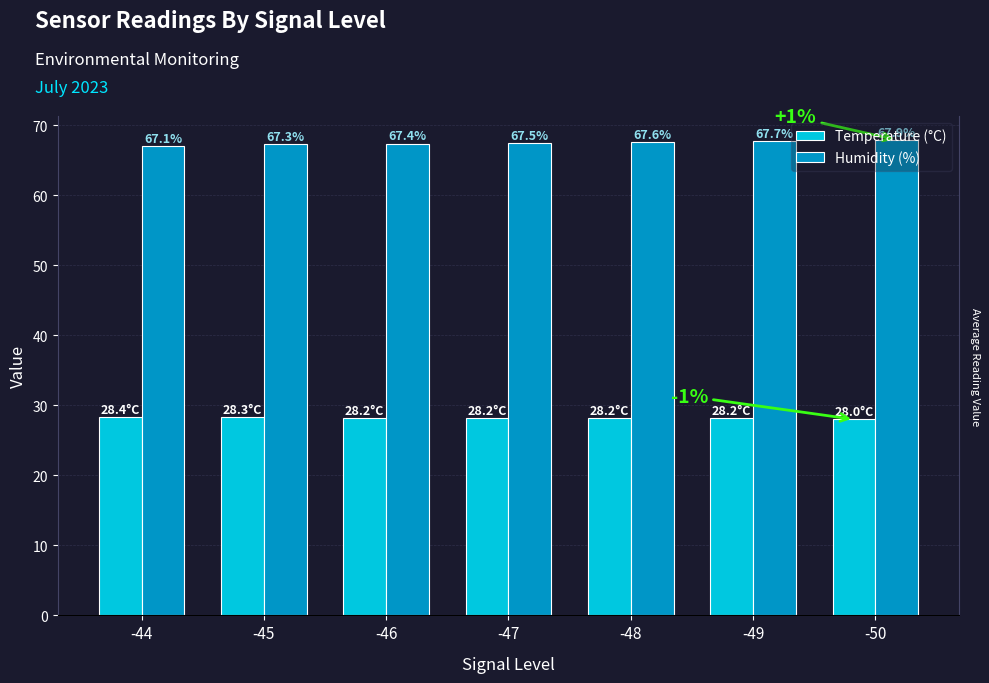

At how many categories does at least one series exceed 66?

7